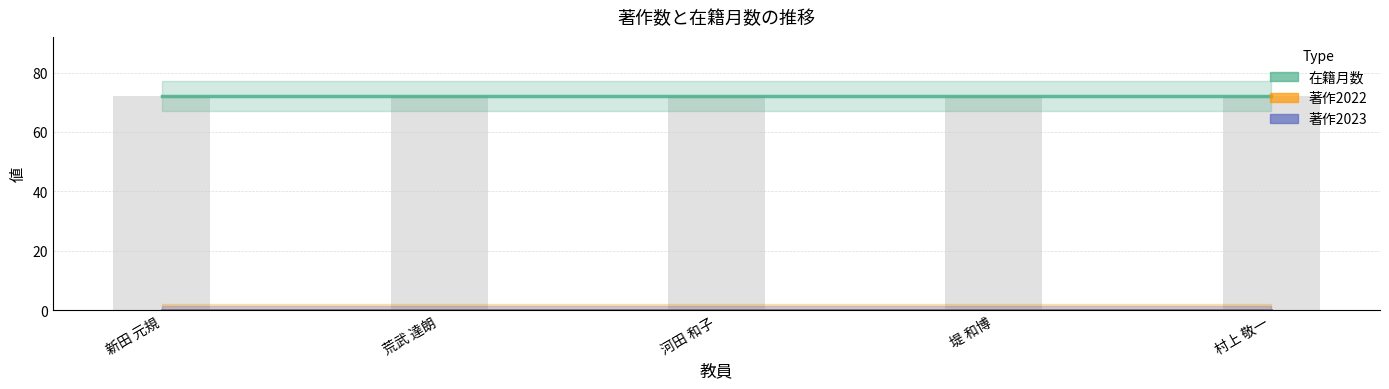

What is the label of the 2nd bar from the right?

堤 和博